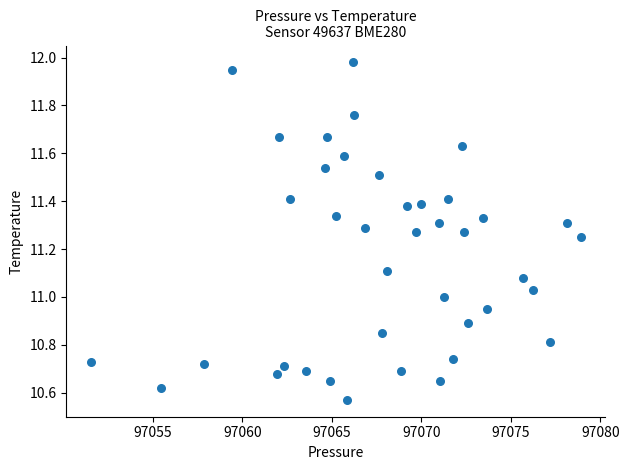

What is the range of Y values (max minus min)?

1.4